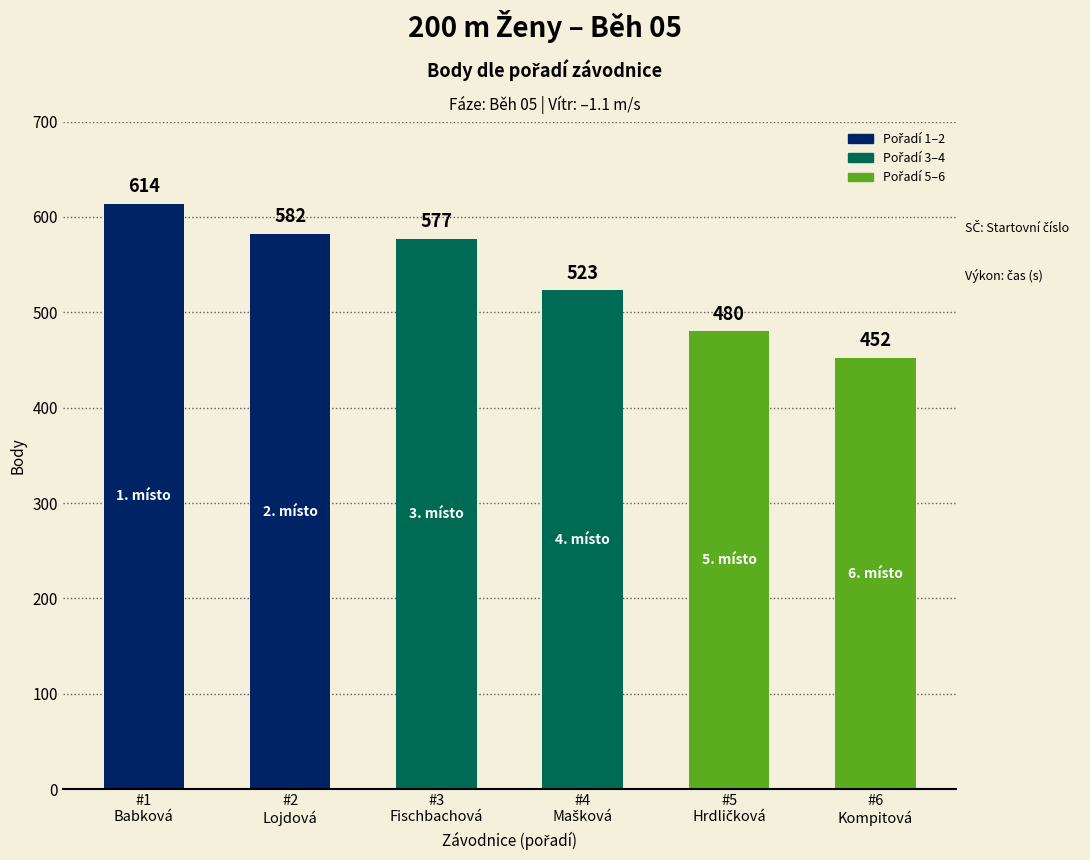

What is the value of the 5th bar from the left?

480